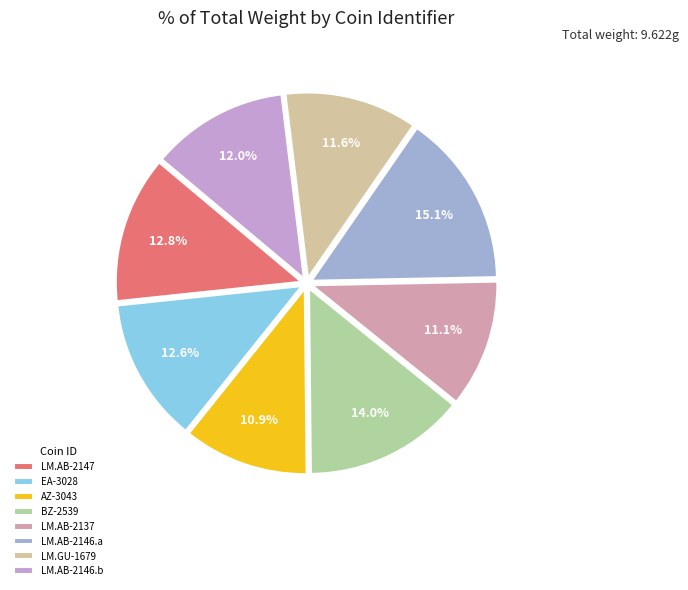

Is there a majority slice in this chart?

No